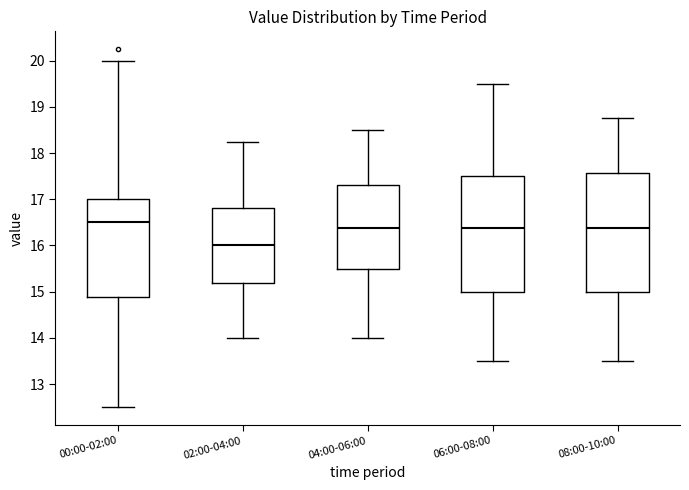

Where does the median line of the box for 06:00-08:00 sit on the y-axis? The values are not printed on the chart, so give them approximately, as read against the axis.

16.4